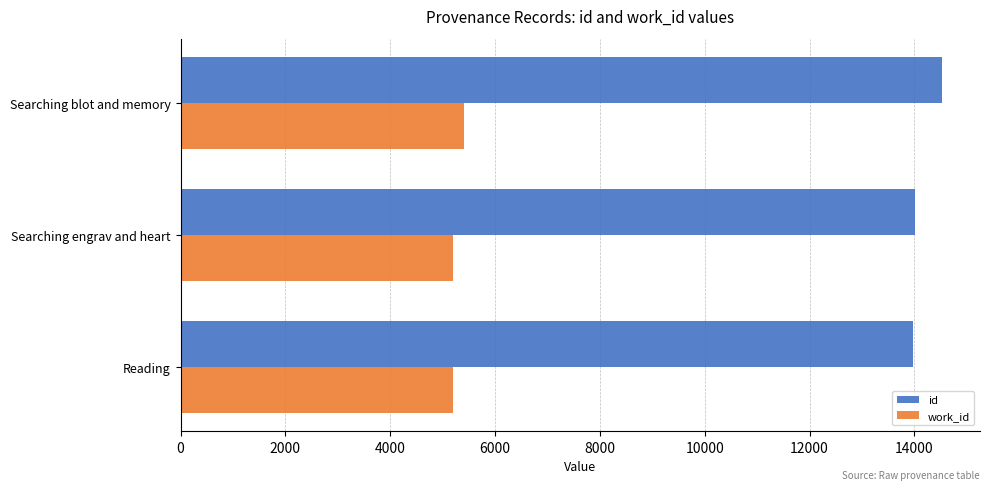

What is the spread (max minus min) of values at Reading?

8773